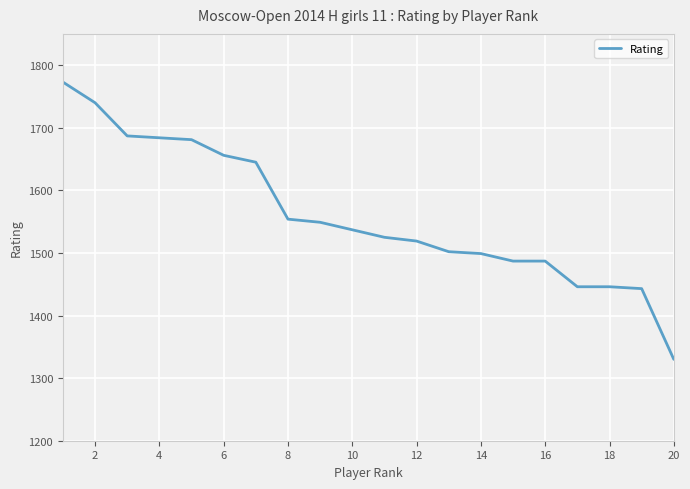

What is the maximum value shown in the chart?

1773